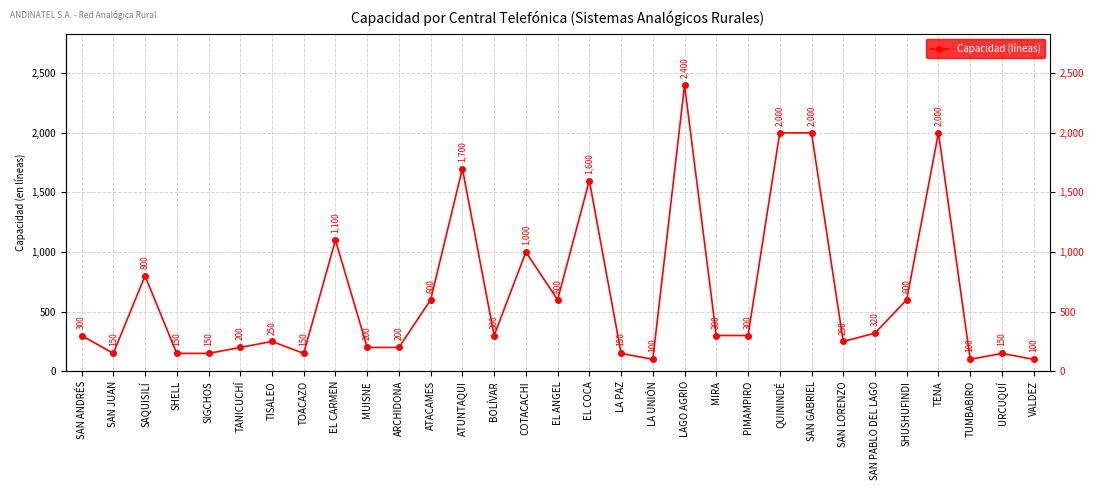

What is the ratio of the value at SAN PABLO DEL LAGO to the value at MIRA?

1.1